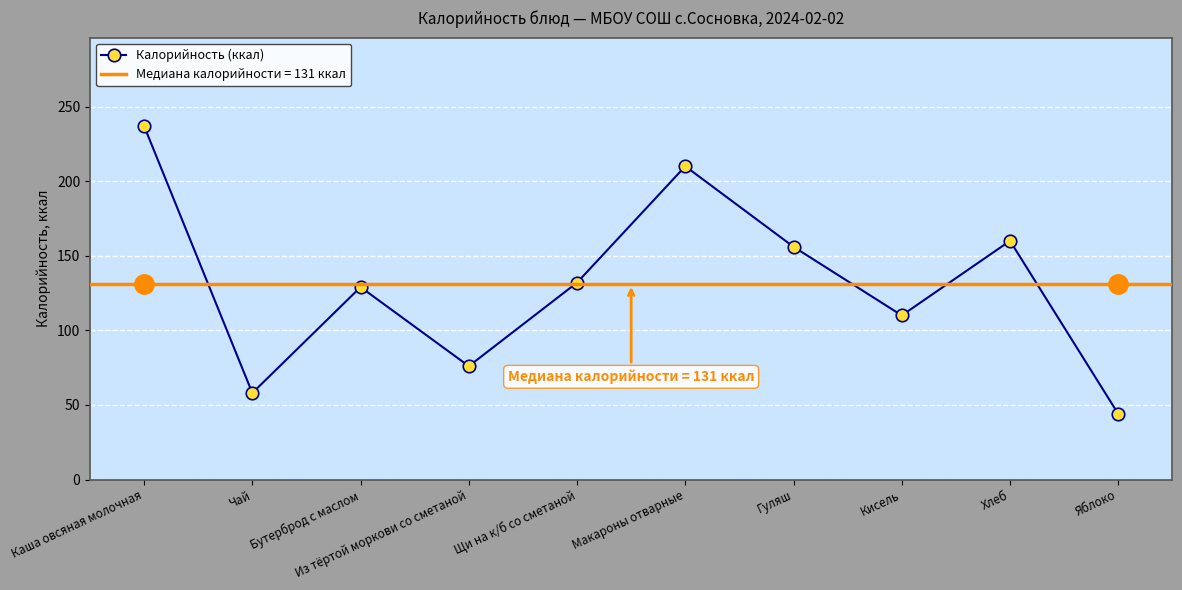

Rank the categories by value from highest to lowest.

Каша овсяная молочная, Макароны отварные, Хлеб, Гуляш, Щи на к/б со сметаной, Бутерброд с маслом, Кисель, Из тёртой моркови со сметаной, Чай, Яблоко